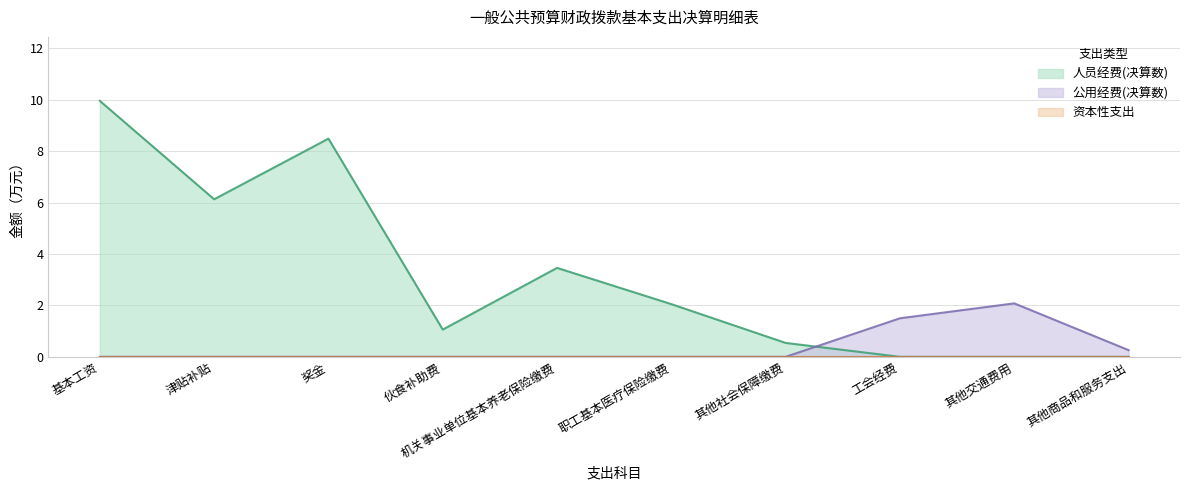

Between which two adjacent categories do 人员经费(决算数) and 公用经费(决算数) first intersect?

其他社会保障缴费 and 工会经费